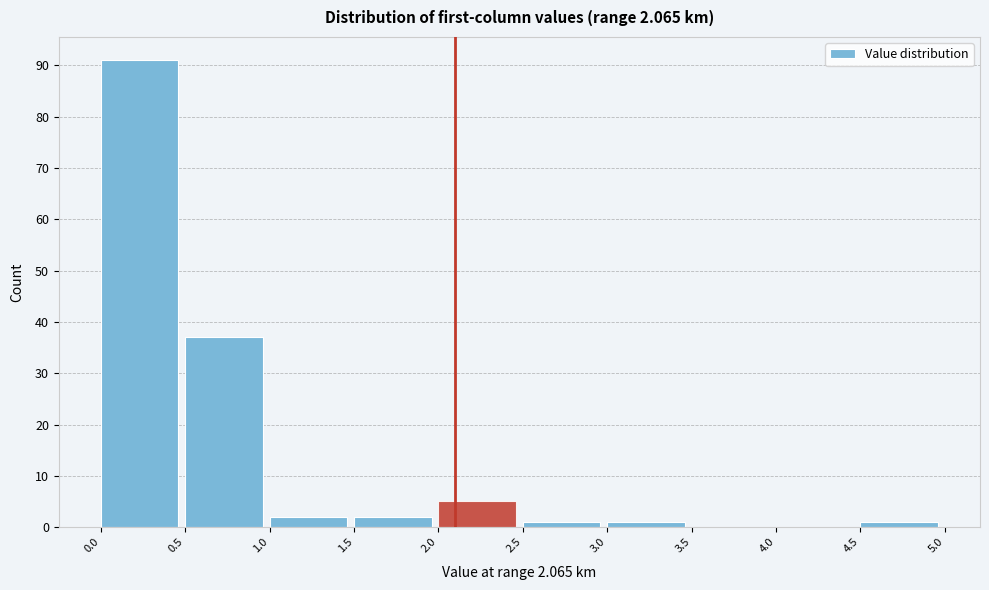

What is the height of the bar covering 4.5 to 5.0 on the x-axis? The values are not printed on the chart, so give them approximately, as read against the axis.

1